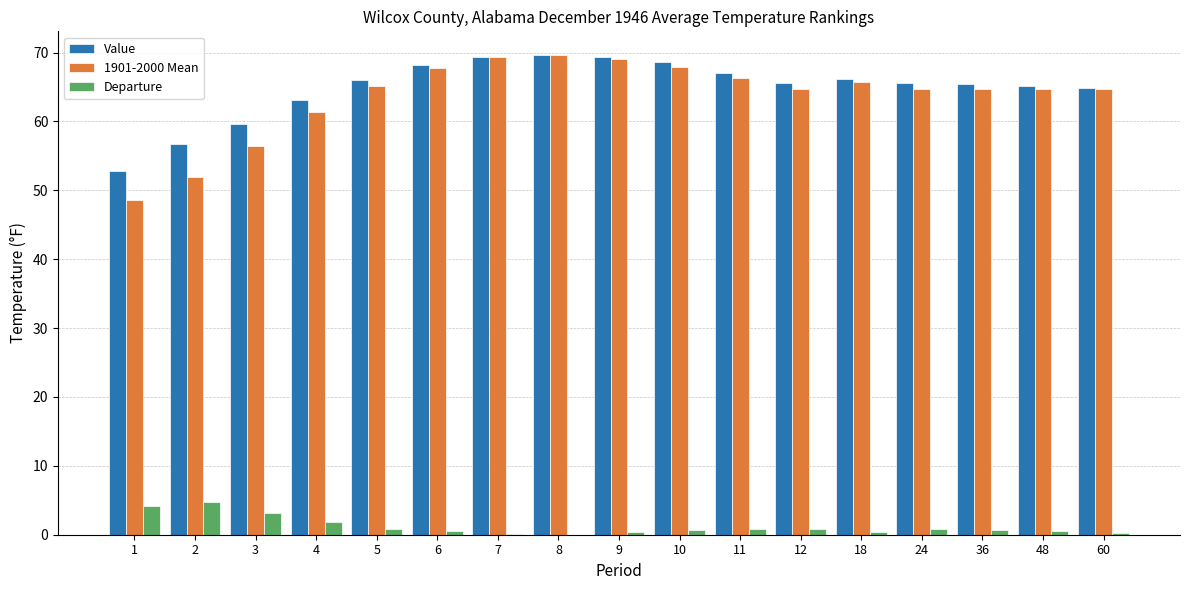

What is the highest value of the 1901-2000 Mean series?

69.6